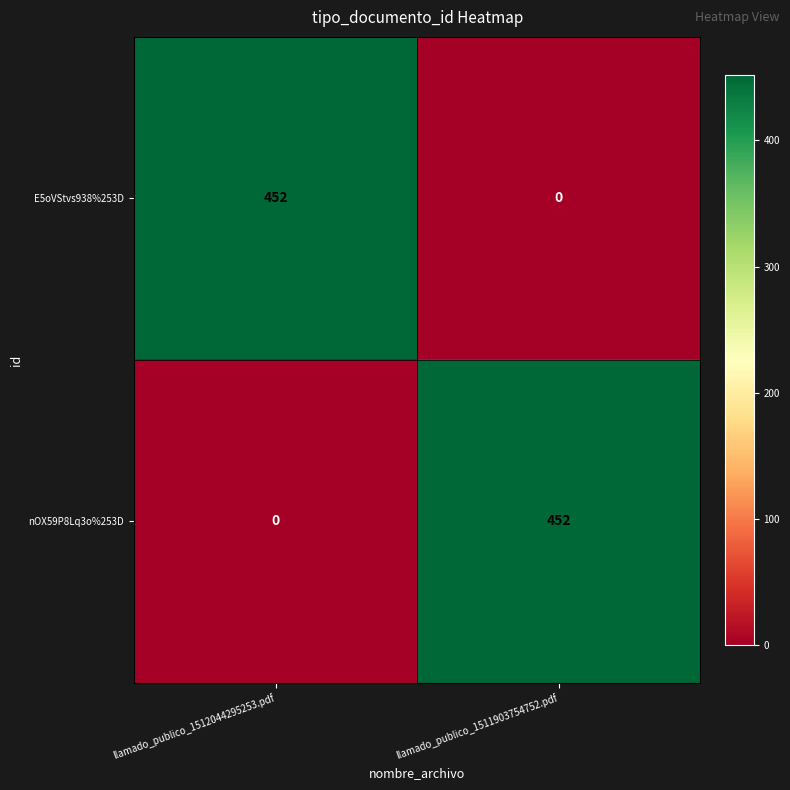

Is the value of nOX59P8Lq3o%253D at llamado_publico_1512044295253.pdf greater than the value of E5oVStvs938%253D at llamado_publico_1512044295253.pdf?

No